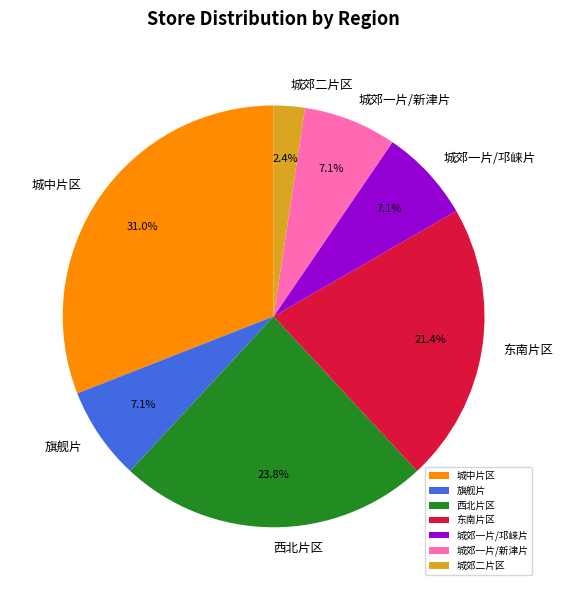

To the nearest percent, what portion does 东南片区 represent?

21%